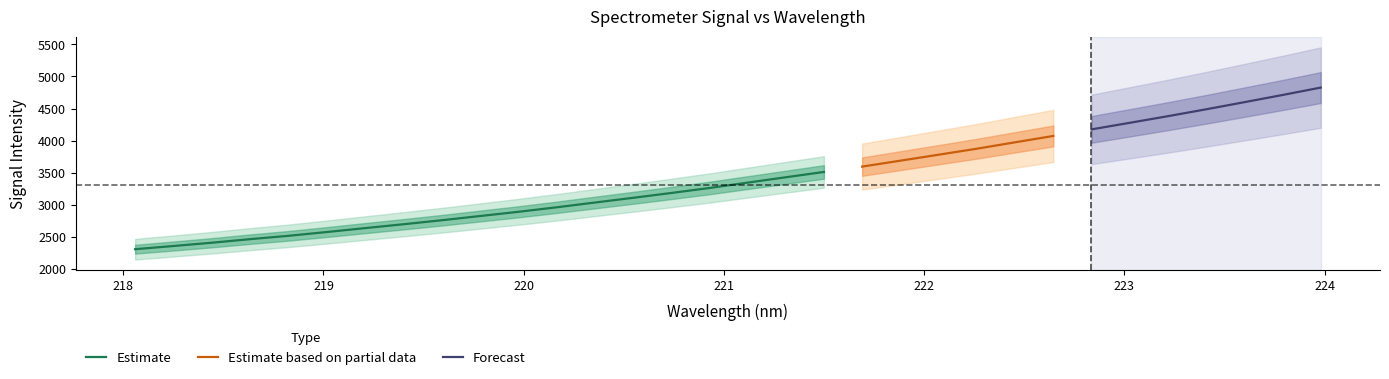

At which category does the chart reach its peak across all series?

223.9802